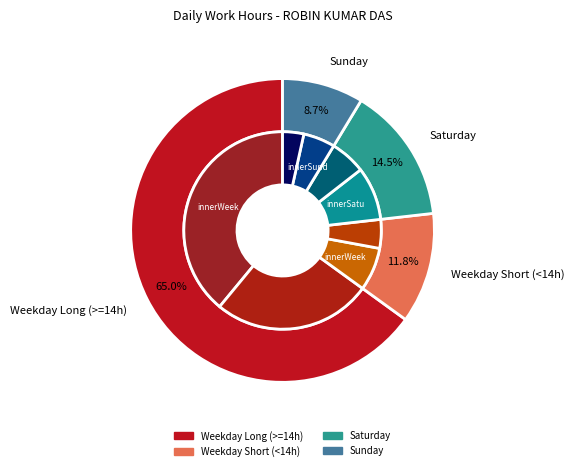

What is the total percentage of Sat (2) and Fri (15)?

8.2%